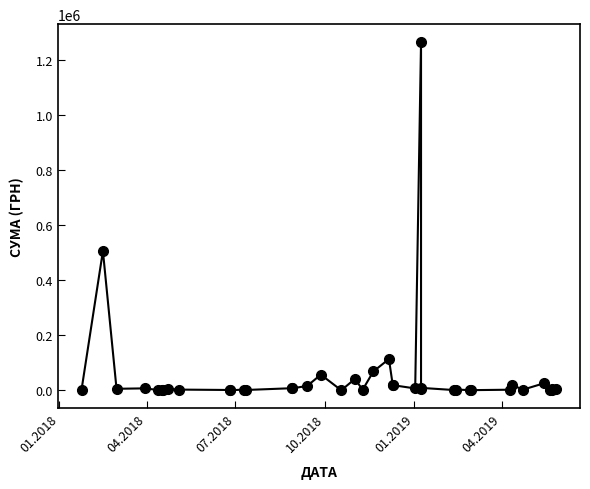

What is the greatest value displayed?

1265019.8